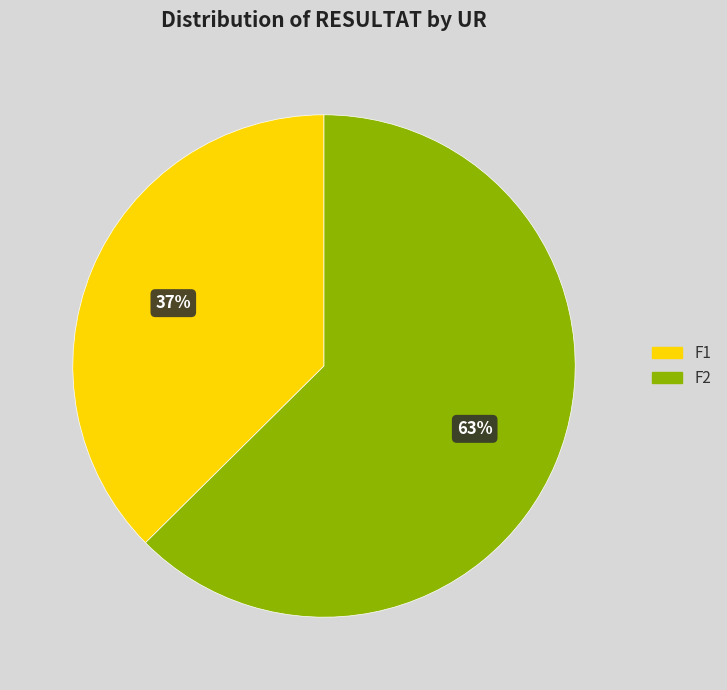

Count the number of slices in the pie.

2